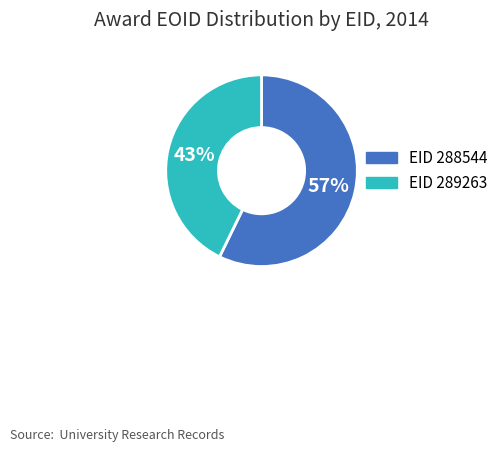

Is there a majority slice in this chart?

Yes